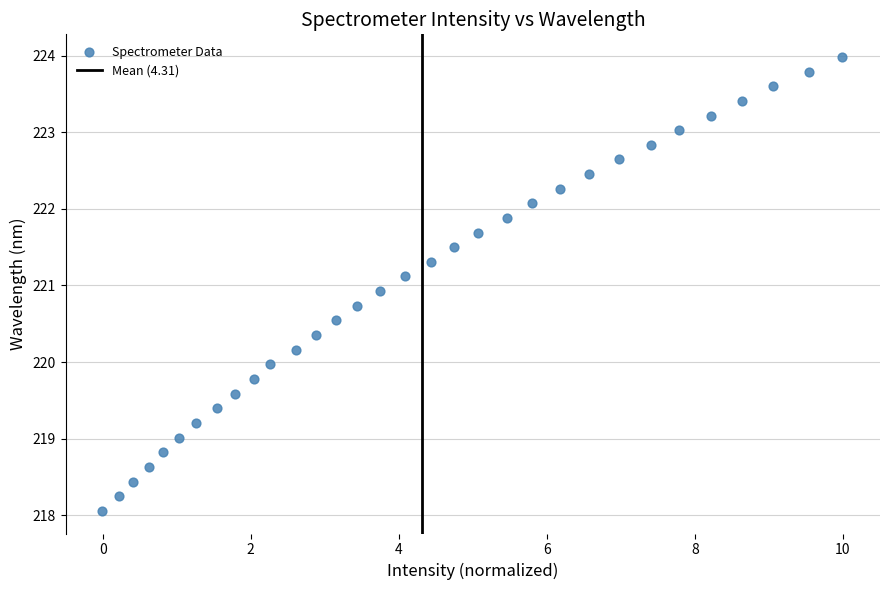

What is the range of X values (max minus min)?

10.0